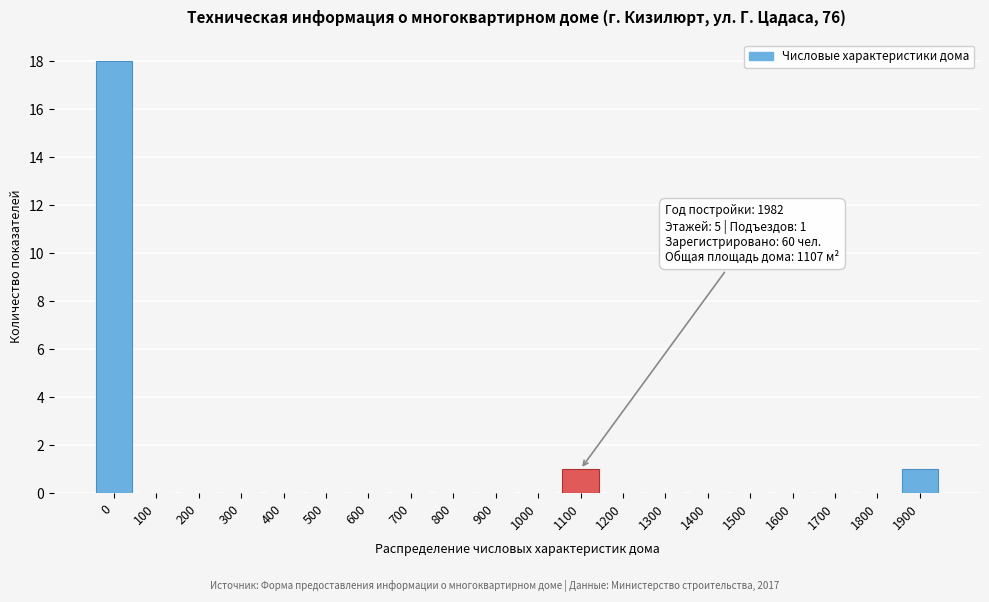

Reading left to right, transcribe all the data shown in this chart.

0=18	100=0	200=0	300=0	400=0	500=0	600=0	700=0	800=0	900=0	1000=0	1100=1	1200=0	1300=0	1400=0	1500=0	1600=0	1700=0	1800=0	1900=1